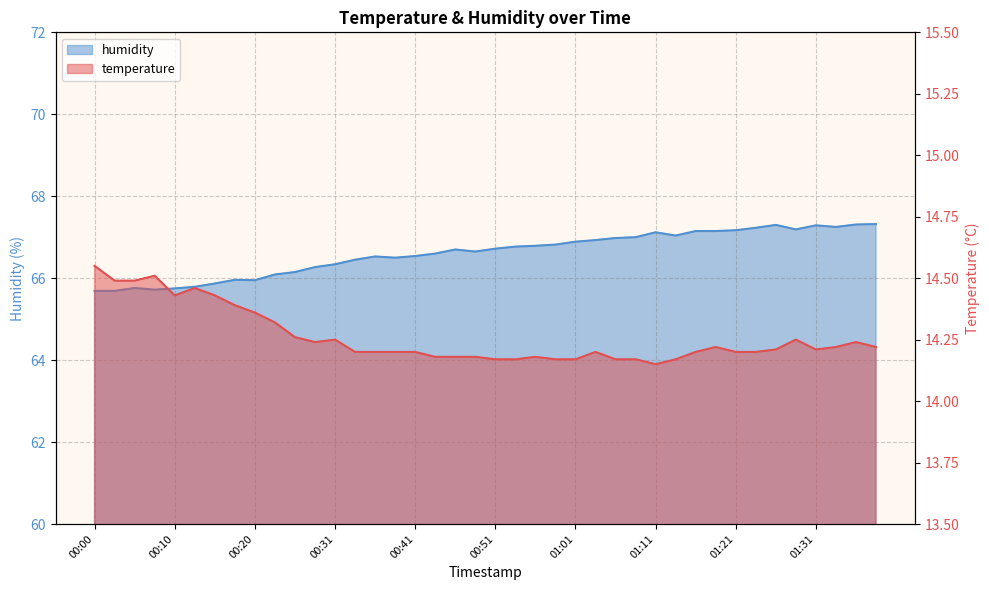

Which category has the highest value in the temperature series?

00:00